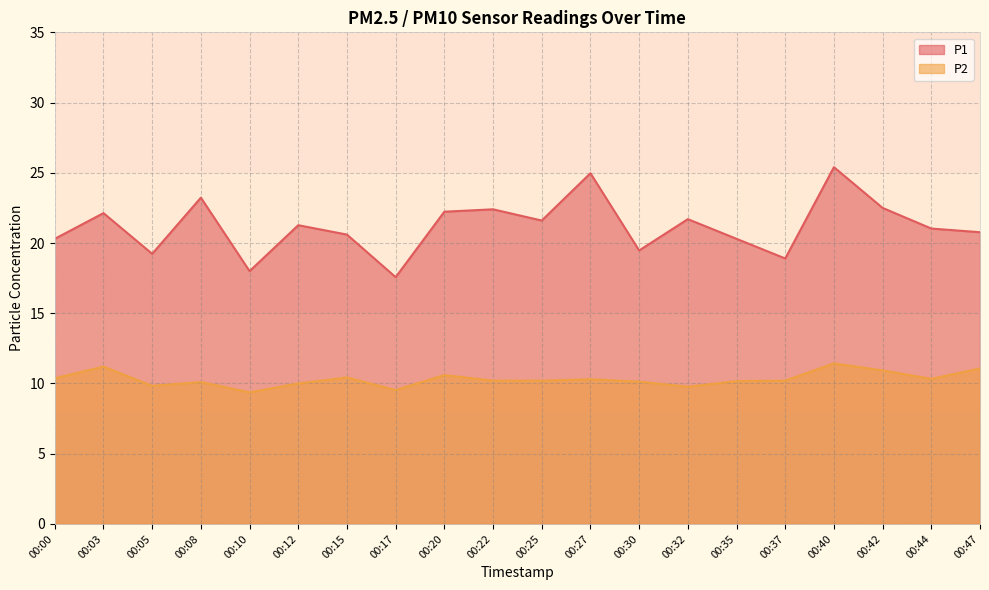

Count the number of categories in the chart.

20